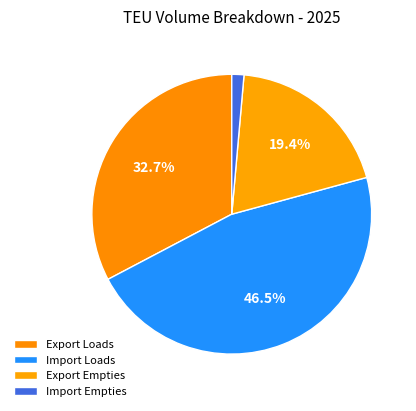

True or false: Import Empties accounts for 11% of the total.

False